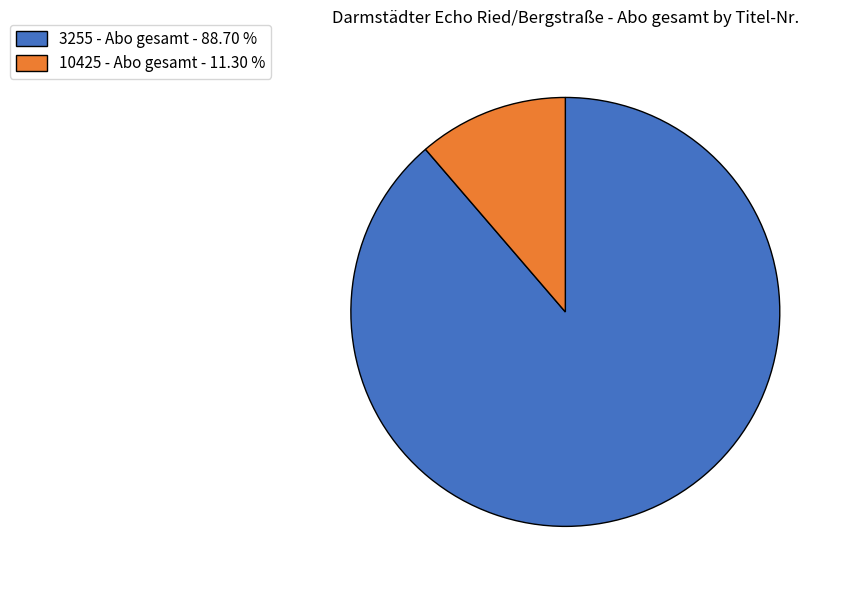

True or false: 10425 - Abo gesamt accounts for 11% of the total.

True